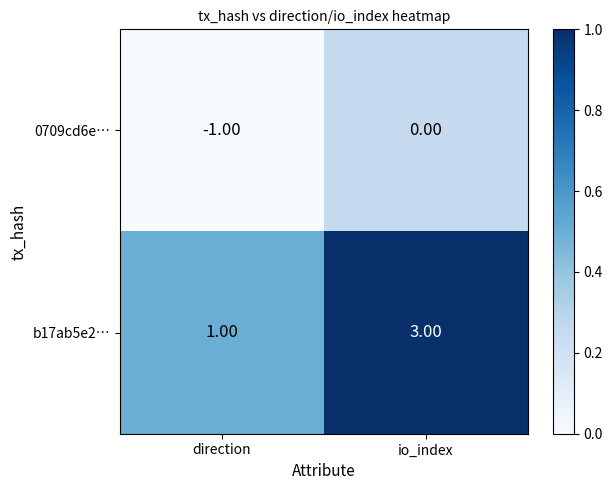

Which series has the largest total across all categories?

b17ab5e2…